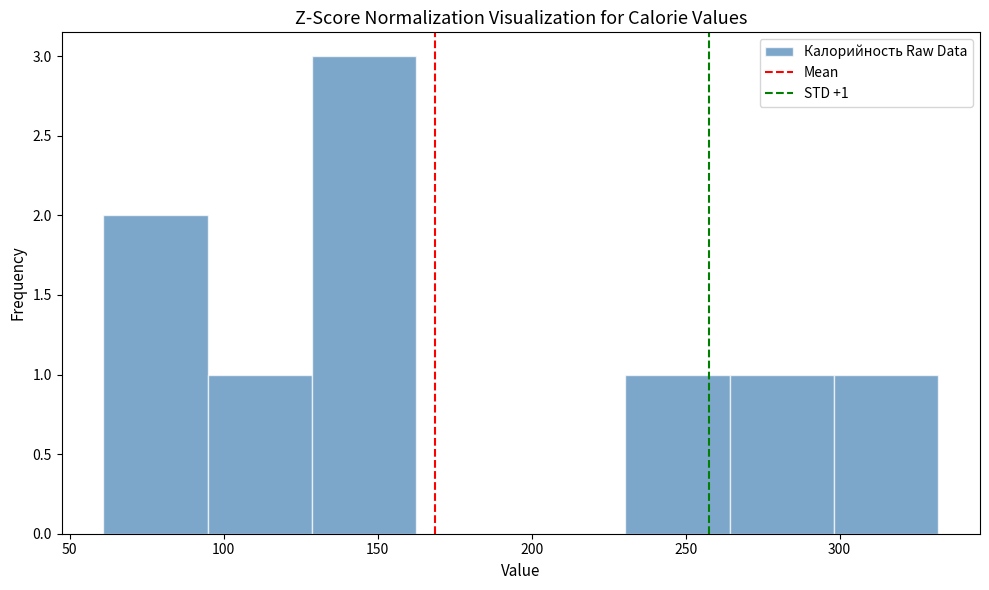

Which range on the x-axis has the tallest bar?

130 to 165